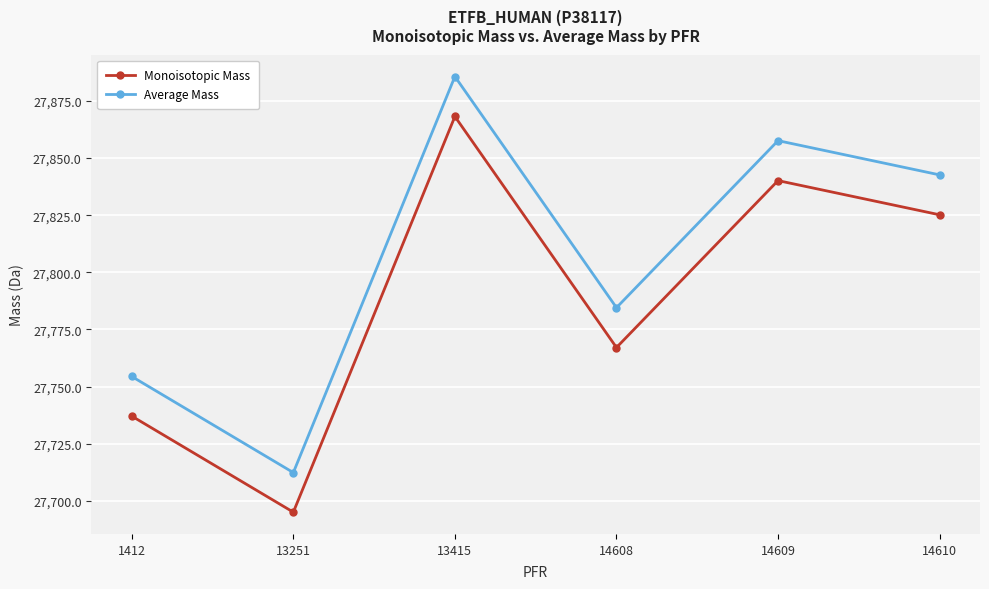

What is the value of the Average Mass point at the 2nd from the left?

27712.4